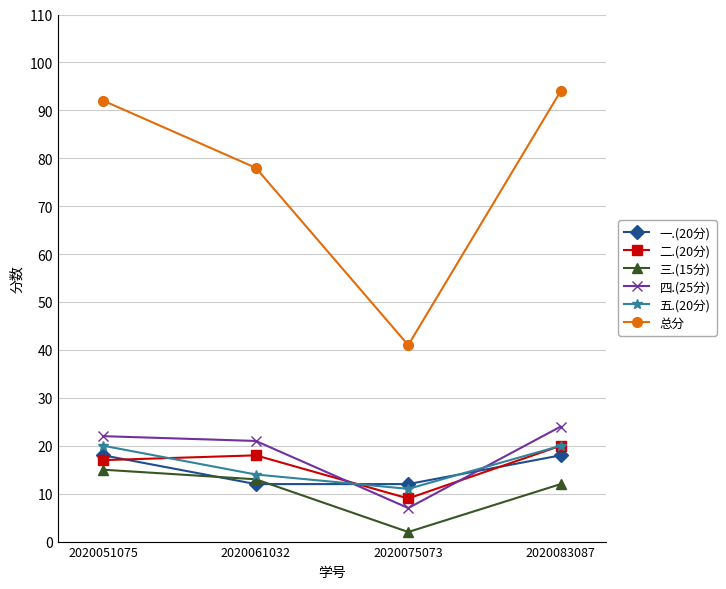

Does the chart display data point markers on the line(s)?

Yes